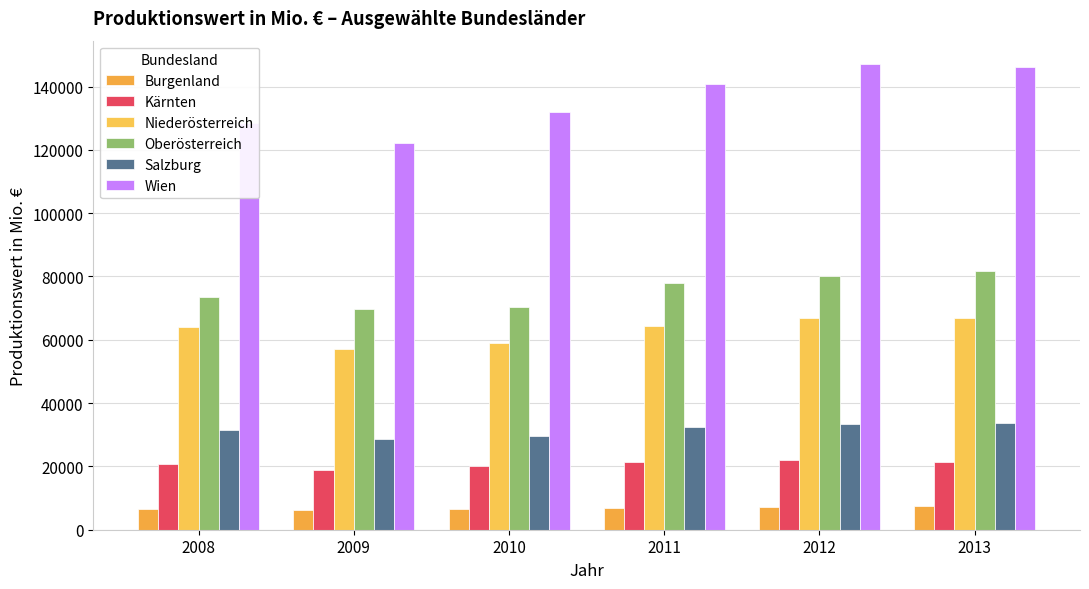

The Burgenland series shows 7413.9 at 2013. True or false?

True